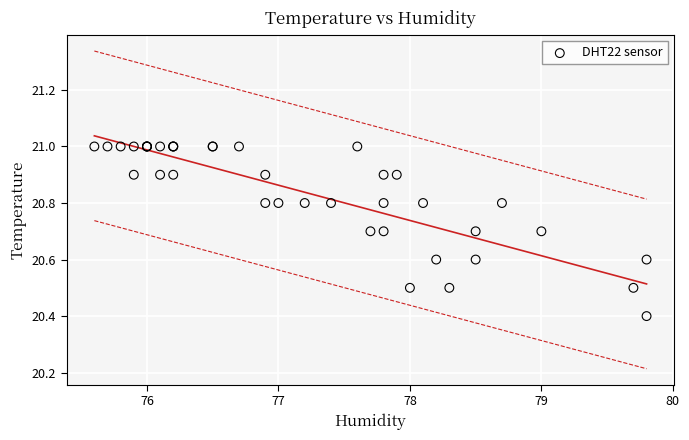

What Y value in the scatter plot is closest to 20?

20.4